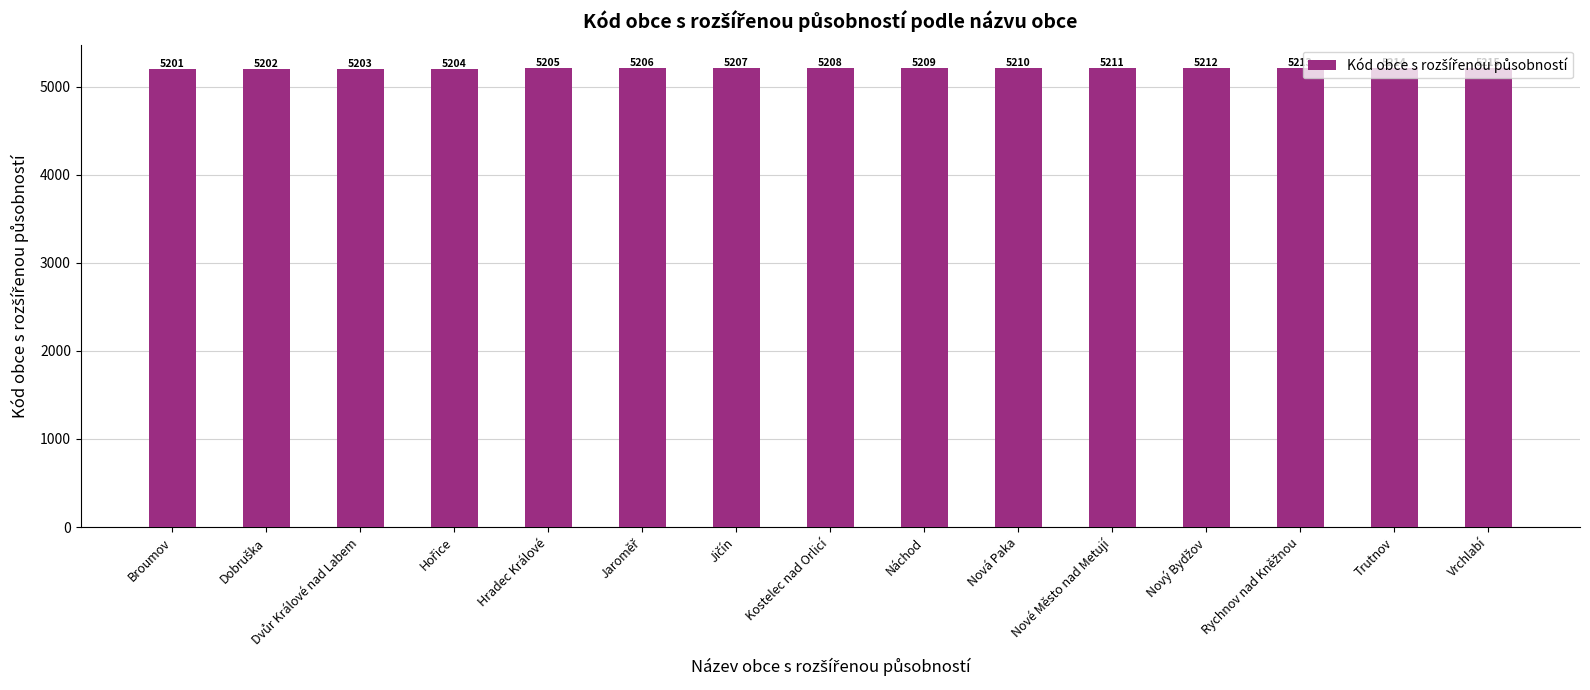

Between Broumov and Nová Paka, which is larger?

Nová Paka